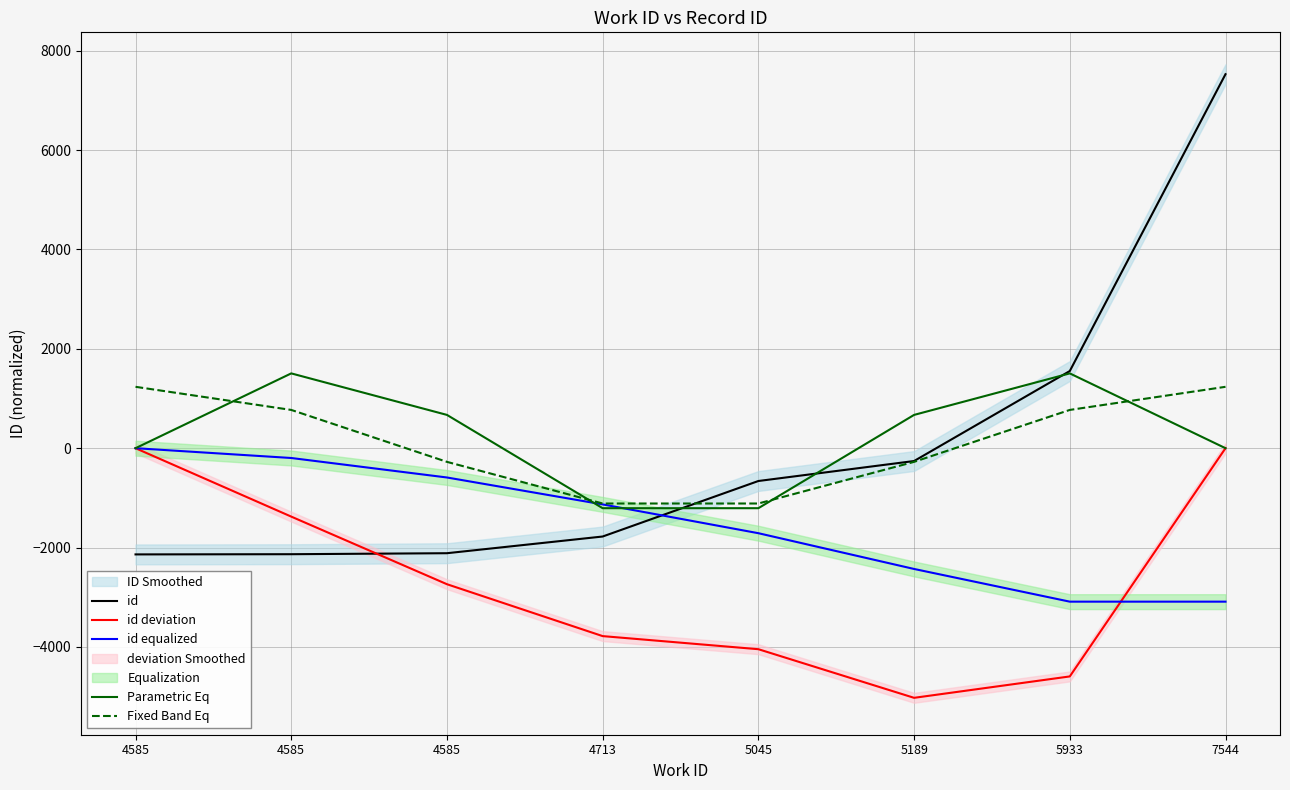

Which series has the largest range (max minus min)?

id